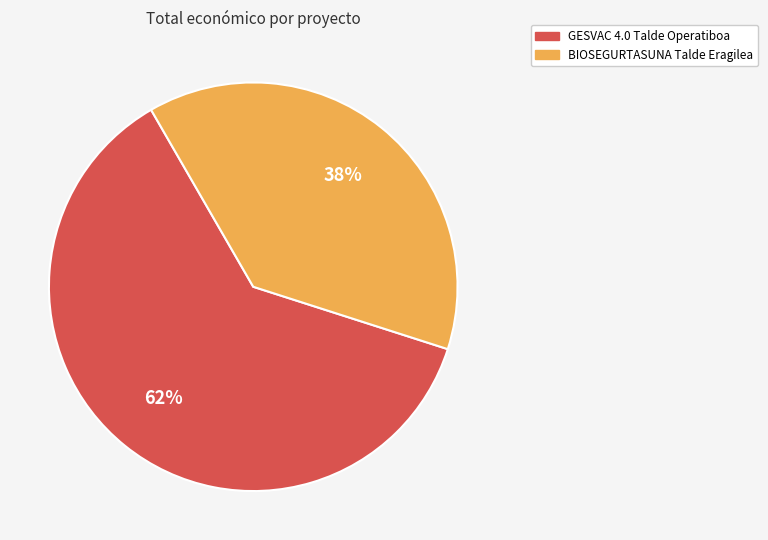

To the nearest percent, what portion does BIOSEGURTASUNA Talde Eragilea represent?

38%